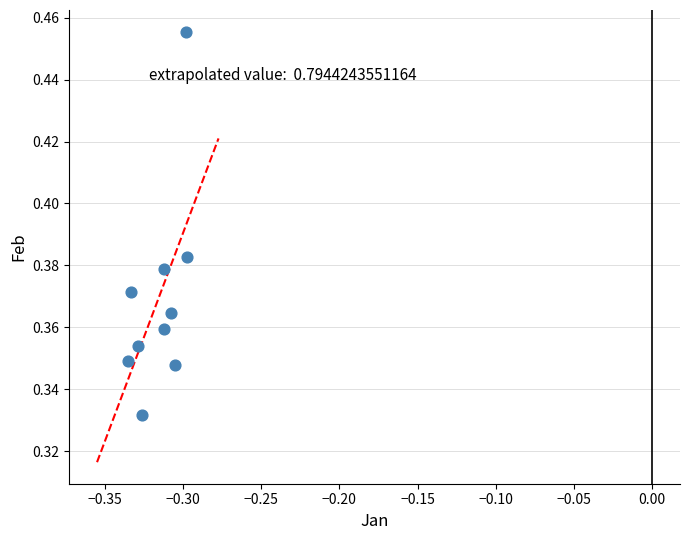

Count the number of points in this scatter plot.

10